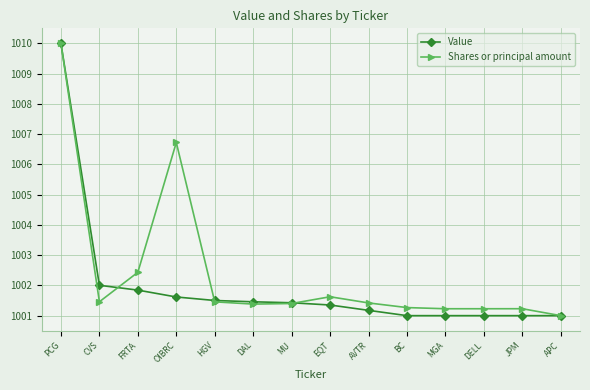

Which label corresponds to the largest value in the chart?

PCG